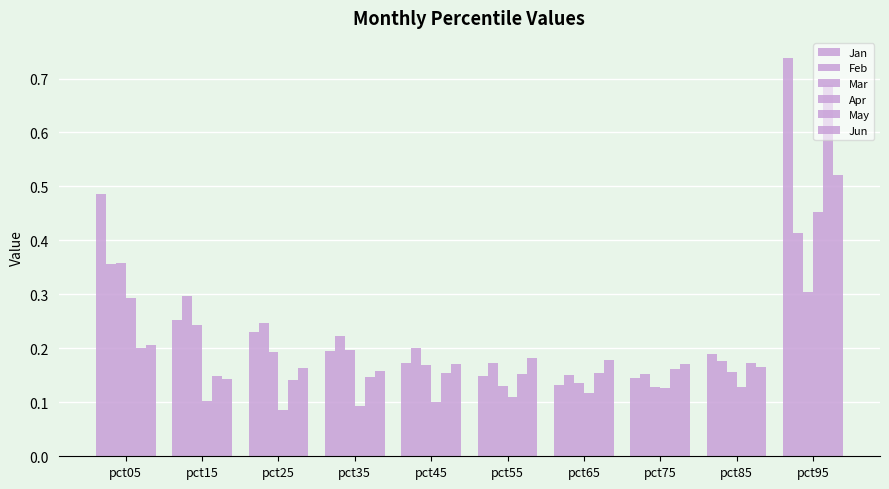

What is the difference between the maximum and minimum values in the Apr series?

0.4